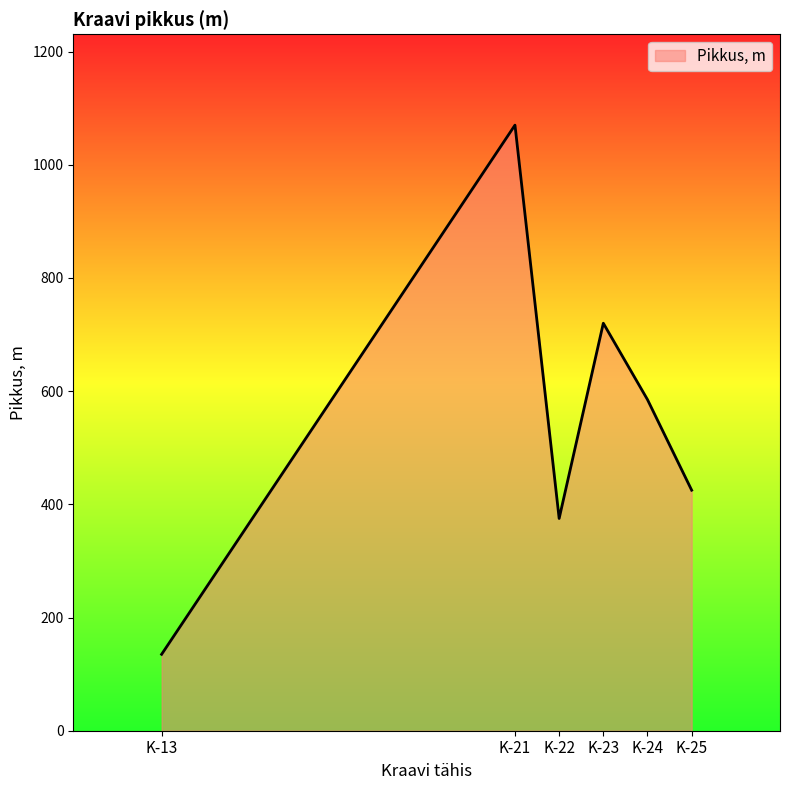

True or false: the data shows 720 at K-23.

True